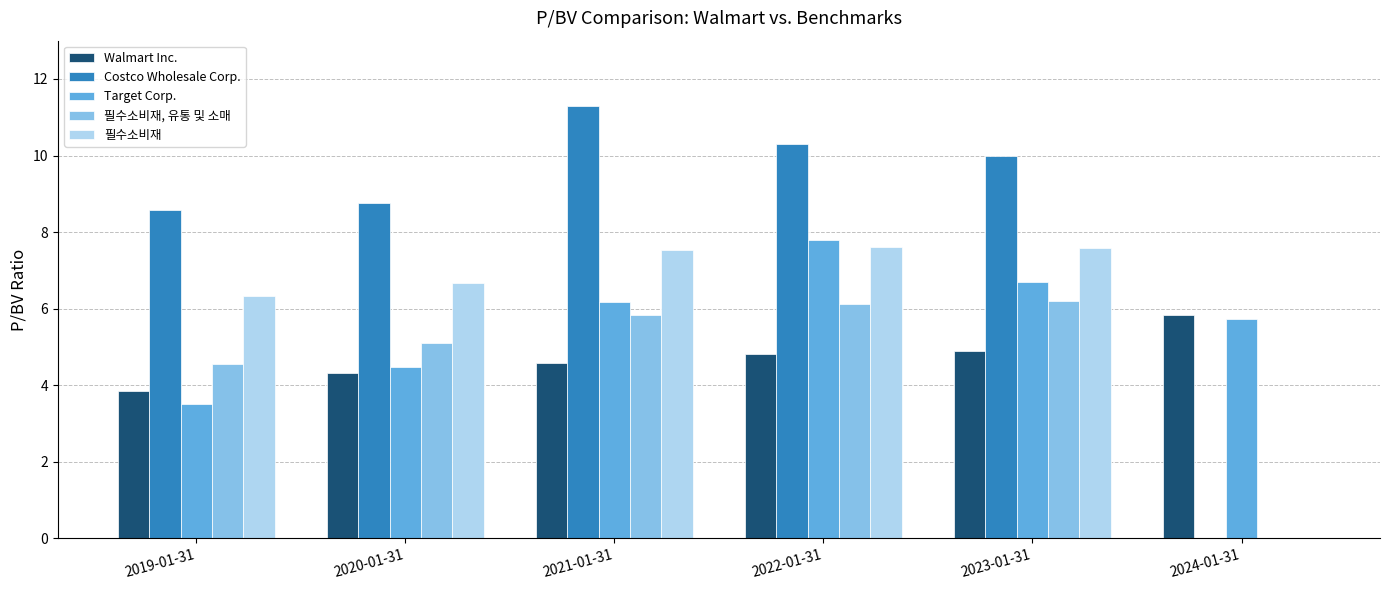

Which series has the largest total across all categories?

Costco Wholesale Corp.